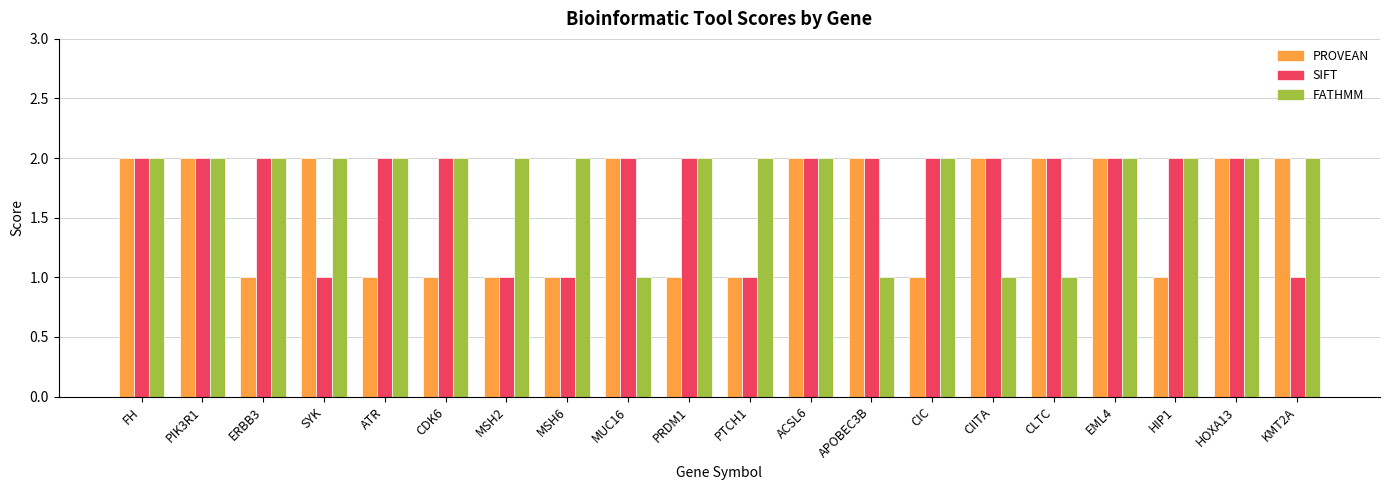

The FATHMM series shows 2 at CDK6. True or false?

True